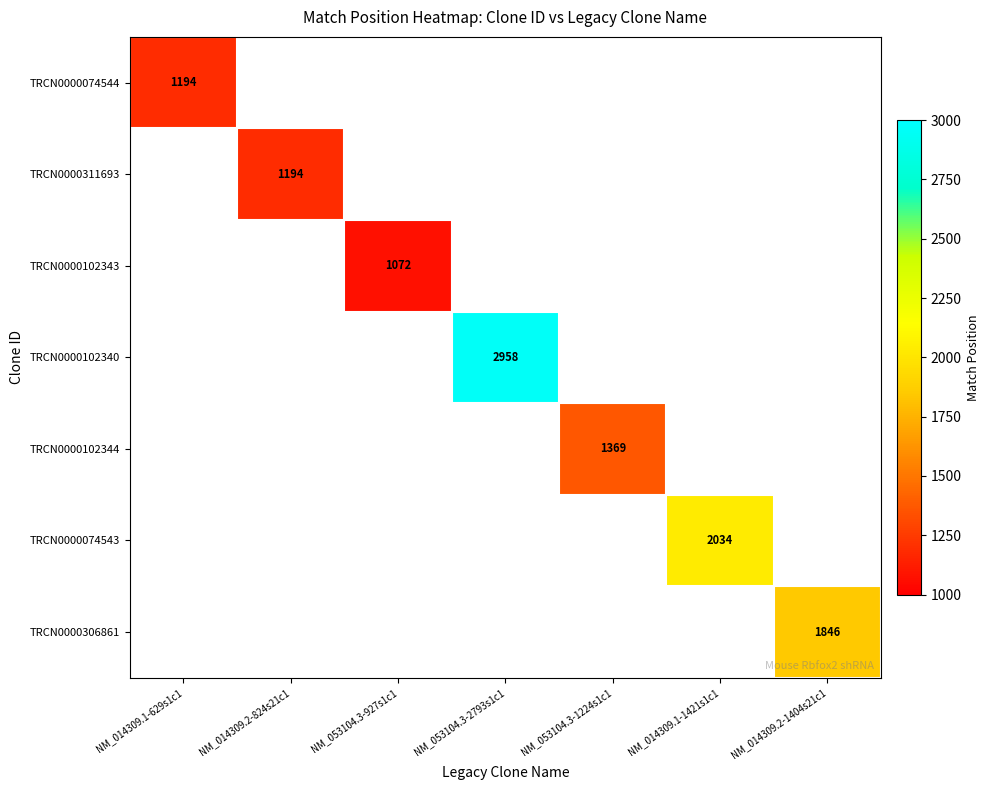

The value of TRCN0000074544 at NM_014309.1-629s1c1 is 611. True or false?

False